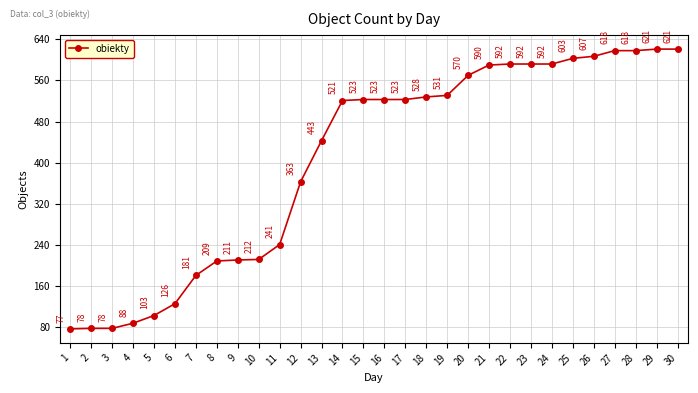

Which has a higher value, 29 or 1?

29